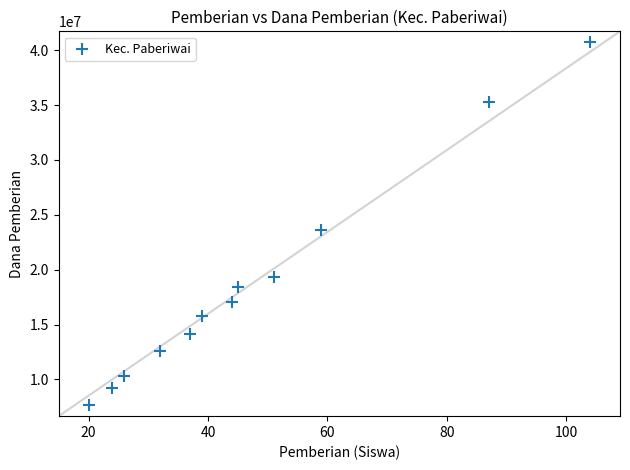

What is the range of X values (max minus min)?

84